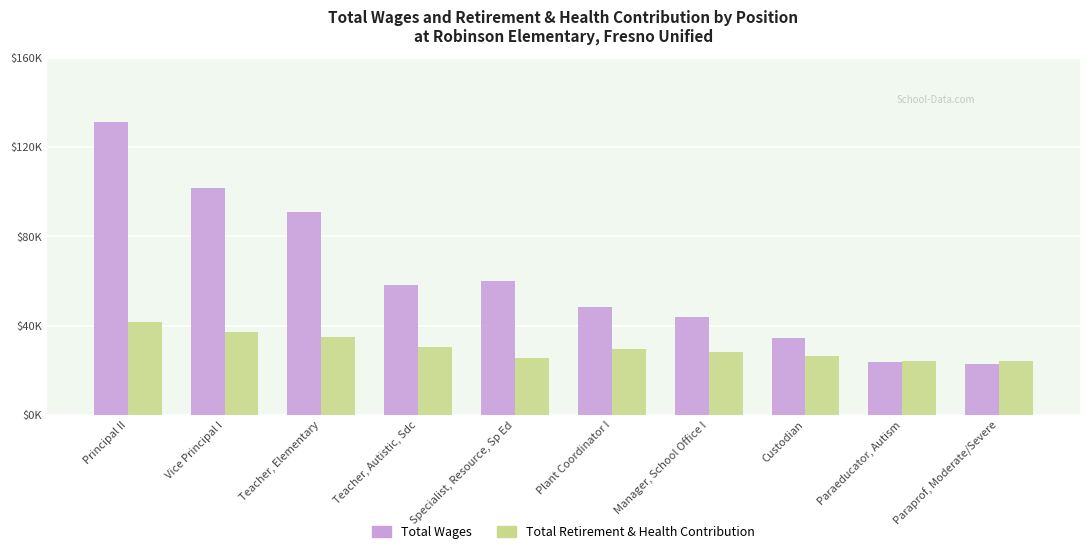

Does the chart contain any negative values?

No